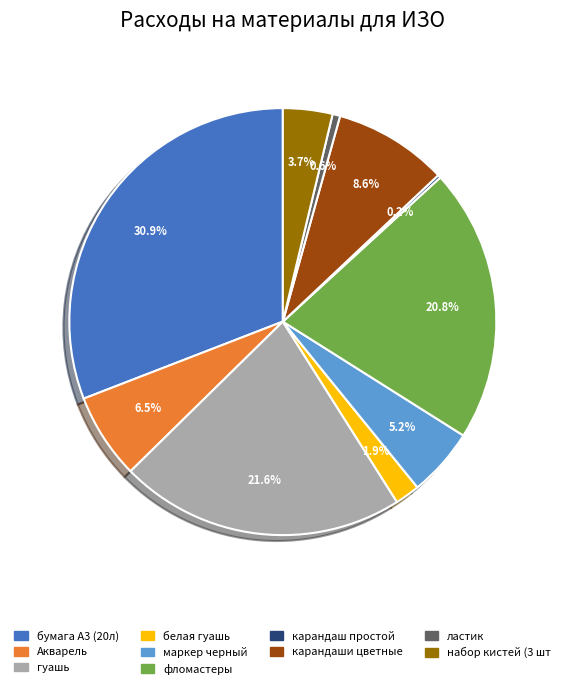

What is the total percentage of маркер черный and Акварель?

11.7%